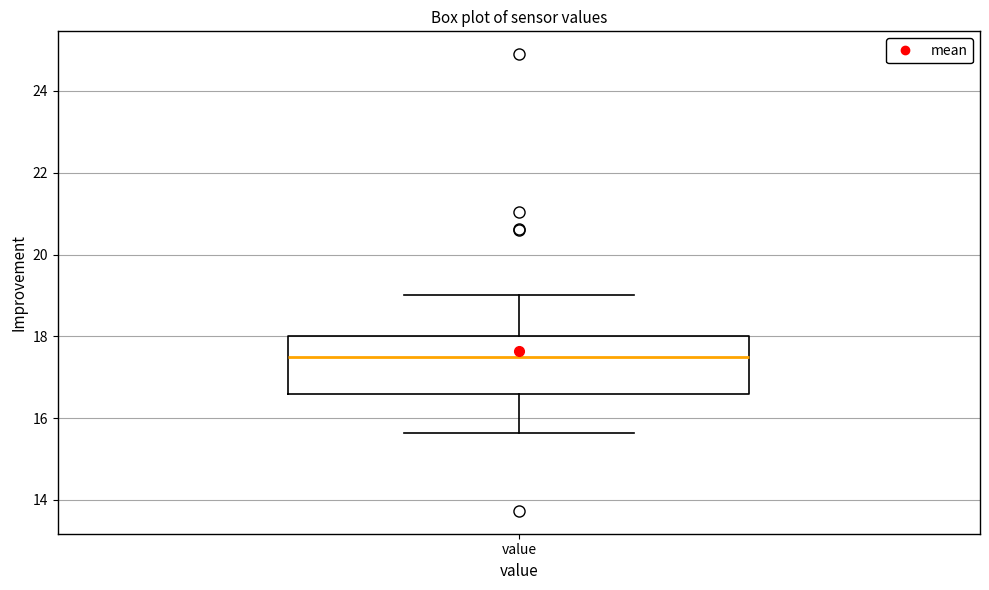

Read this box plot against the y-axis: the position of the median line, the range covered by the box, and the ends of both whiskers. The values are not printed on the chart, so give them approximately, as read against the axis.

median 17.6, box 16.6 to 18.0, whiskers 15.6 to 19.0